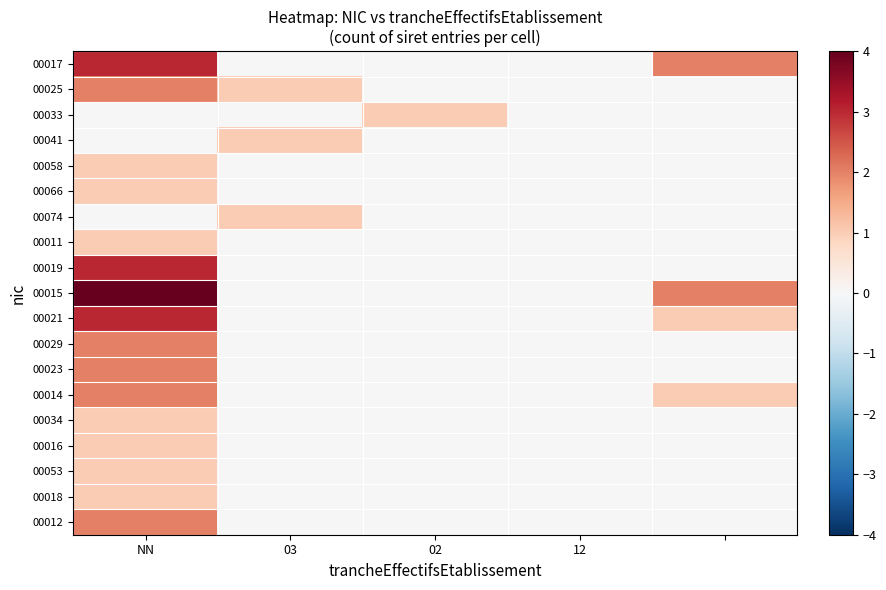

Reading left to right, transcribe all the data shown in this chart.

00017: 3	0	0	0	2
00025: 2	1	0	0	0
00033: 0	0	1	0	0
00041: 0	1	0	0	0
00058: 1	0	0	0	0
00066: 1	0	0	0	0
00074: 0	1	0	0	0
00011: 1	0	0	0	0
00019: 3	0	0	0	0
00015: 4	0	0	0	2
00021: 3	0	0	0	1
00029: 2	0	0	0	0
00023: 2	0	0	0	0
00014: 2	0	0	0	1
00034: 1	0	0	0	0
00016: 1	0	0	0	0
00053: 1	0	0	0	0
00018: 1	0	0	0	0
00012: 2	0	0	0	0